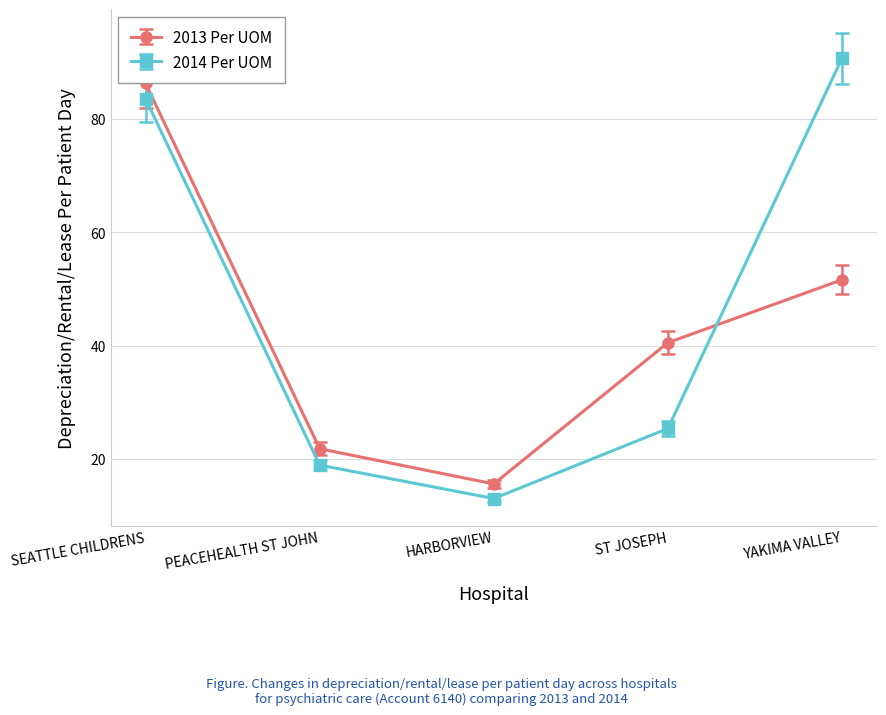

How many values in the 2013 Per UOM series exceed 40?

3